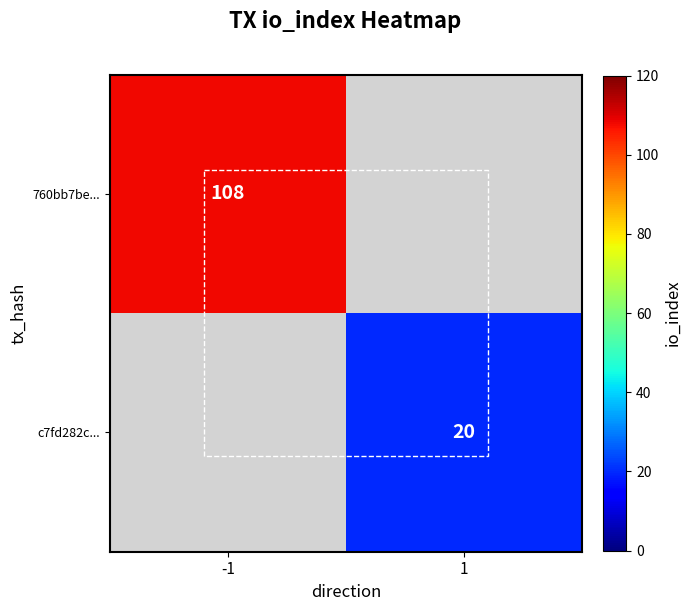

Is it true that c7fd282c... equals 20 at 1?

True